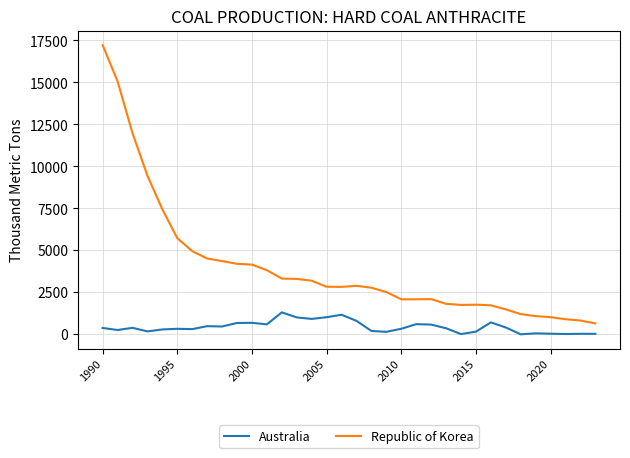

Which series has the widest spread of values?

Republic of Korea